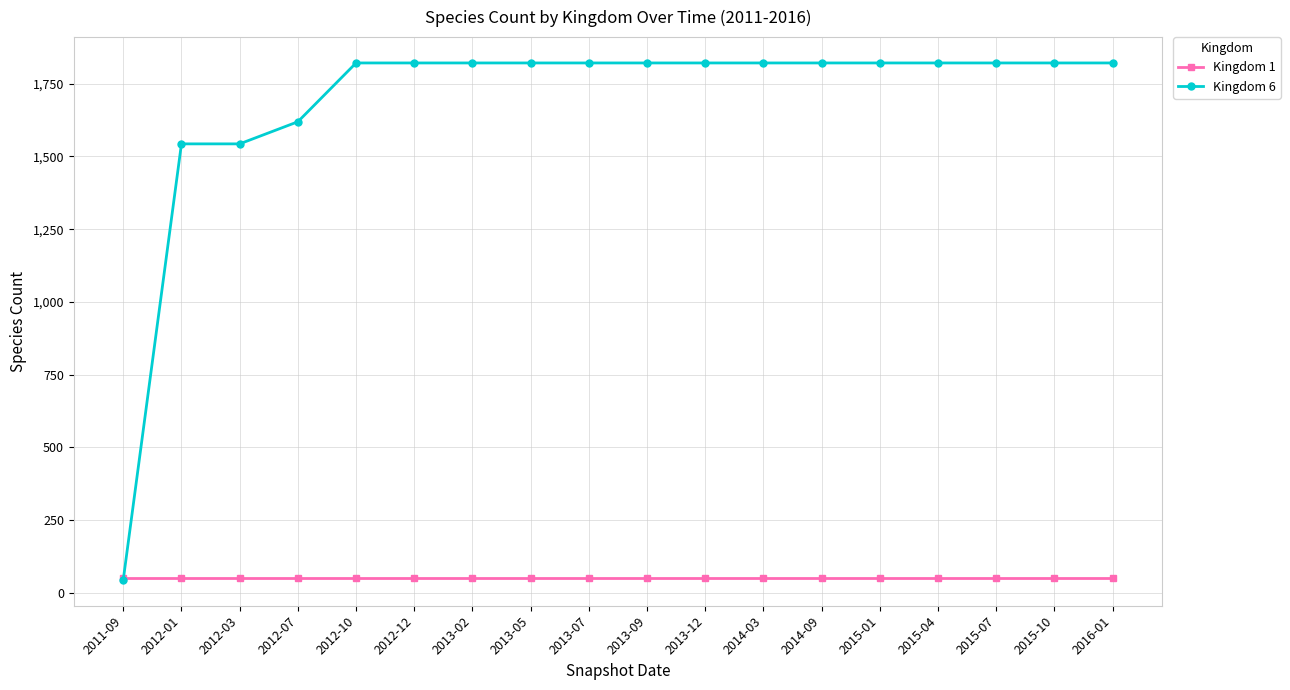

How many times do Kingdom 1 and Kingdom 6 cross each other?

1